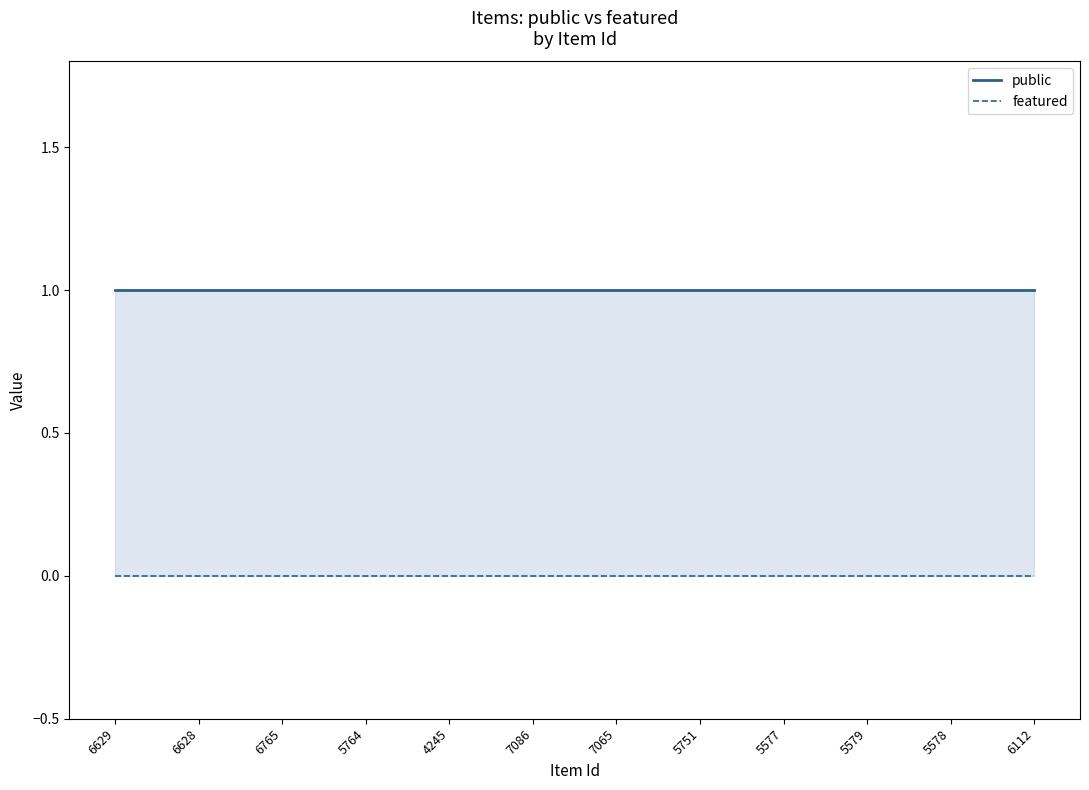

Rank the categories by featured value from lowest to highest.

6629, 6628, 6765, 5764, 4245, 7086, 7065, 5751, 5577, 5579, 5578, 6112